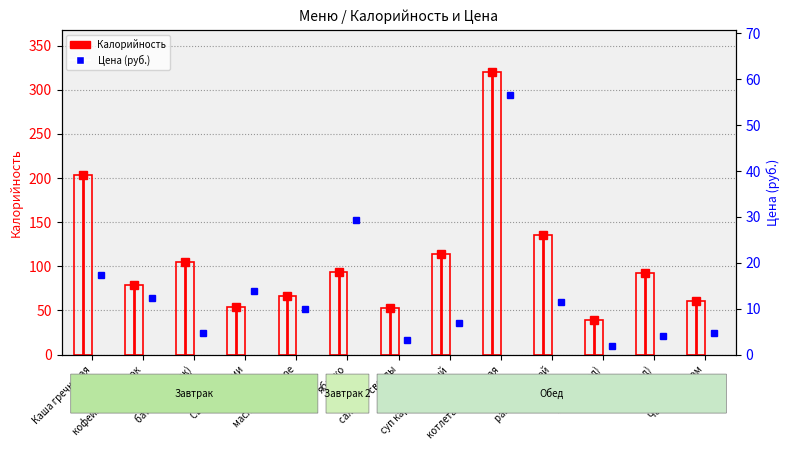

How many values are below 92?

6